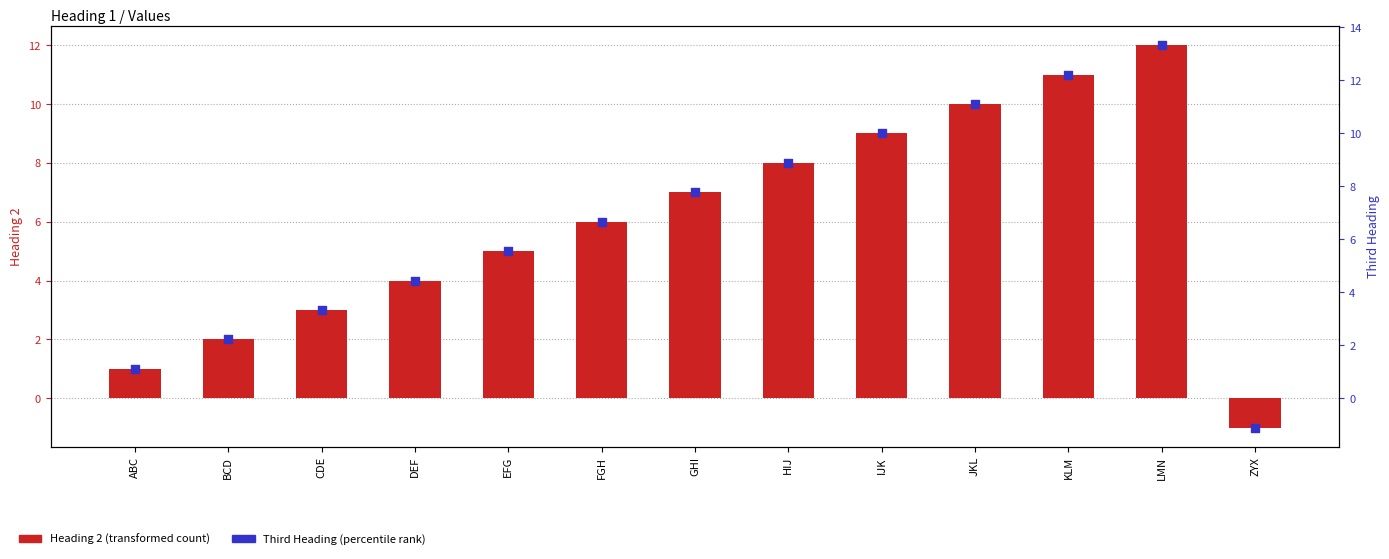

Which series has the largest Y range (max minus min)?

Third Heading (percentile rank)